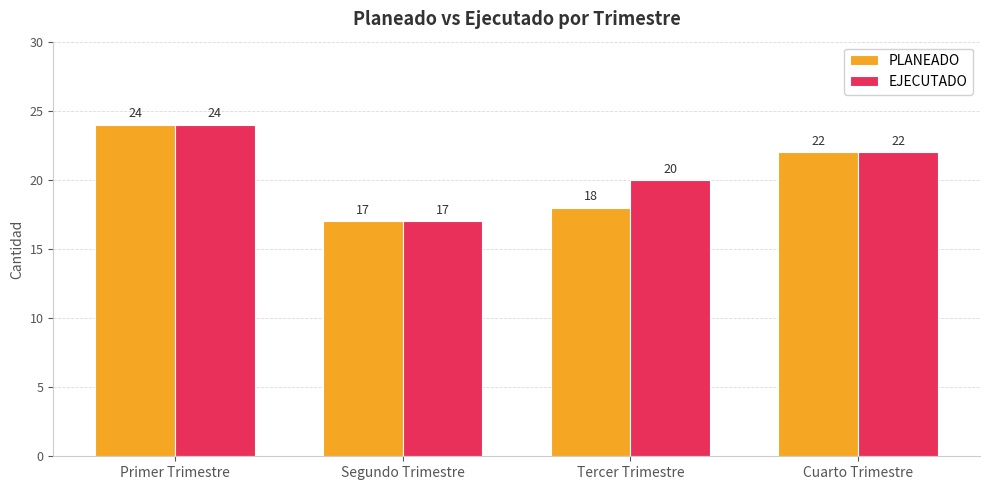

Reading left to right, what are all the values shown in this chart?

PLANEADO: 24	17	18	22
EJECUTADO: 24	17	20	22